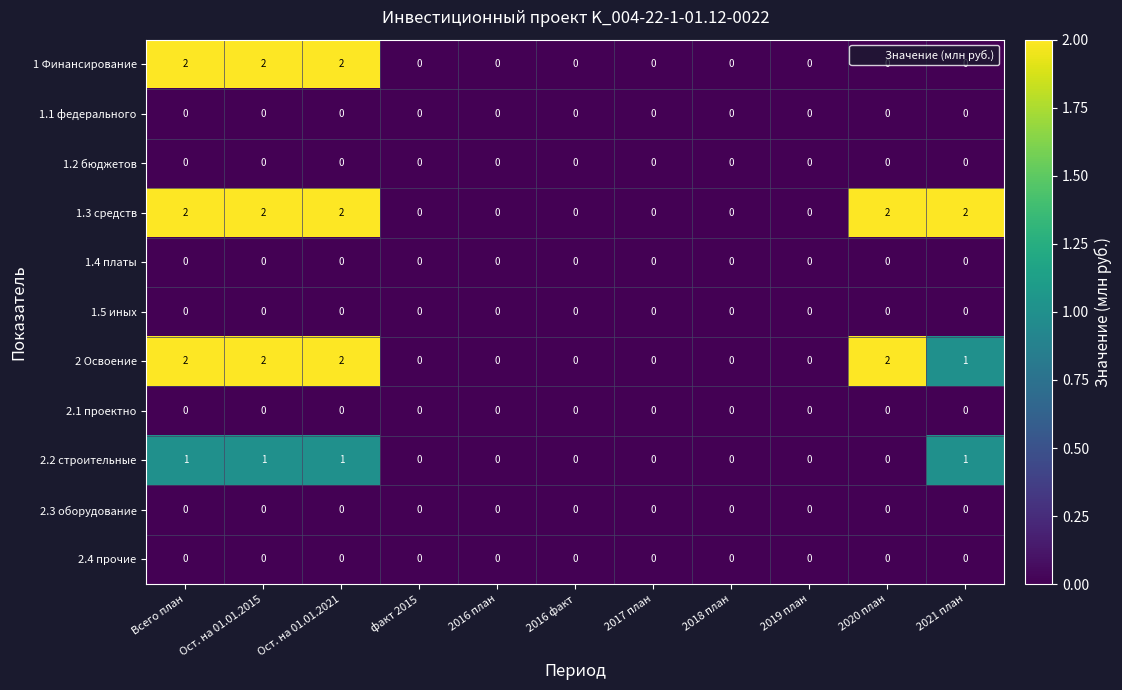

What is the total value across all series at Всего план?

7